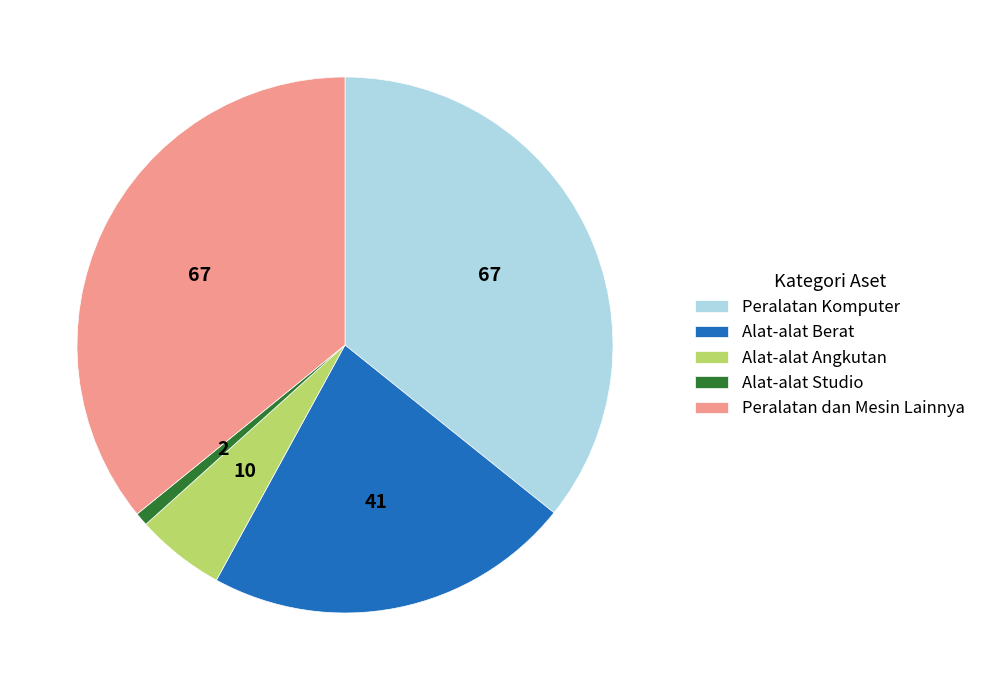

Is the sum of Alat-alat Studio and Peralatan Komputer greater than half?

No